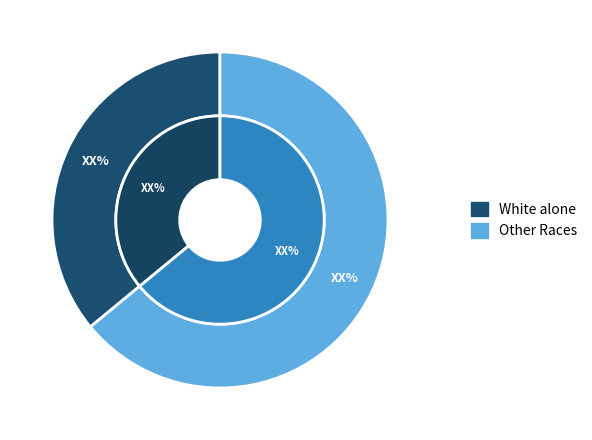

Is Black or African American alone the majority of the pie?

No